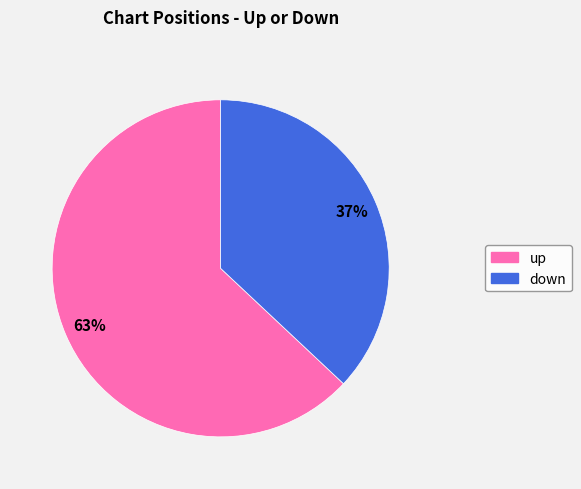

Rank the categories by value from highest to lowest.

up, down